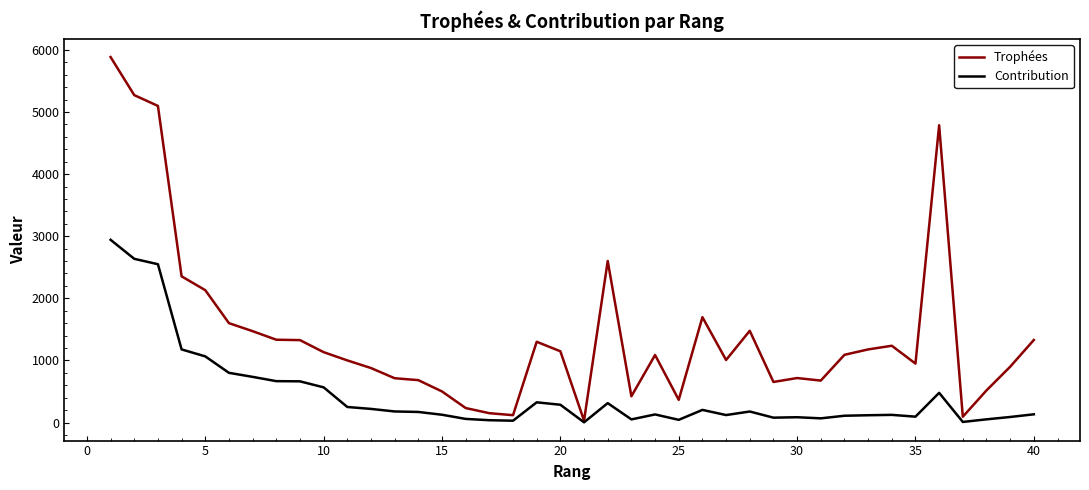

Which series has the largest range (max minus min)?

Trophées